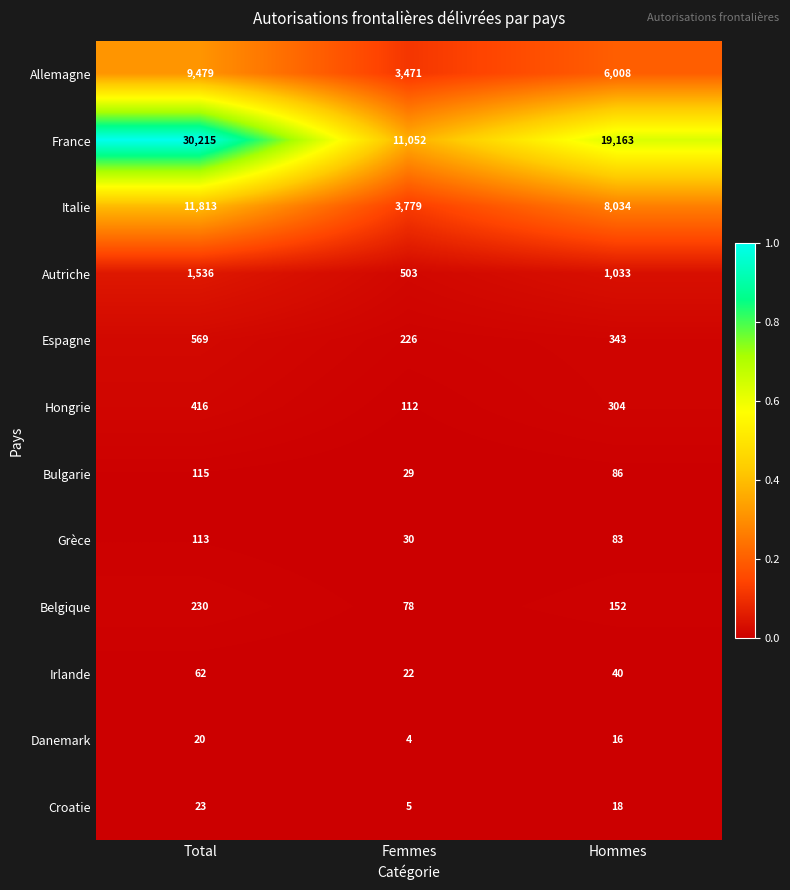

At which label does Irlande first exceed 40?

Total